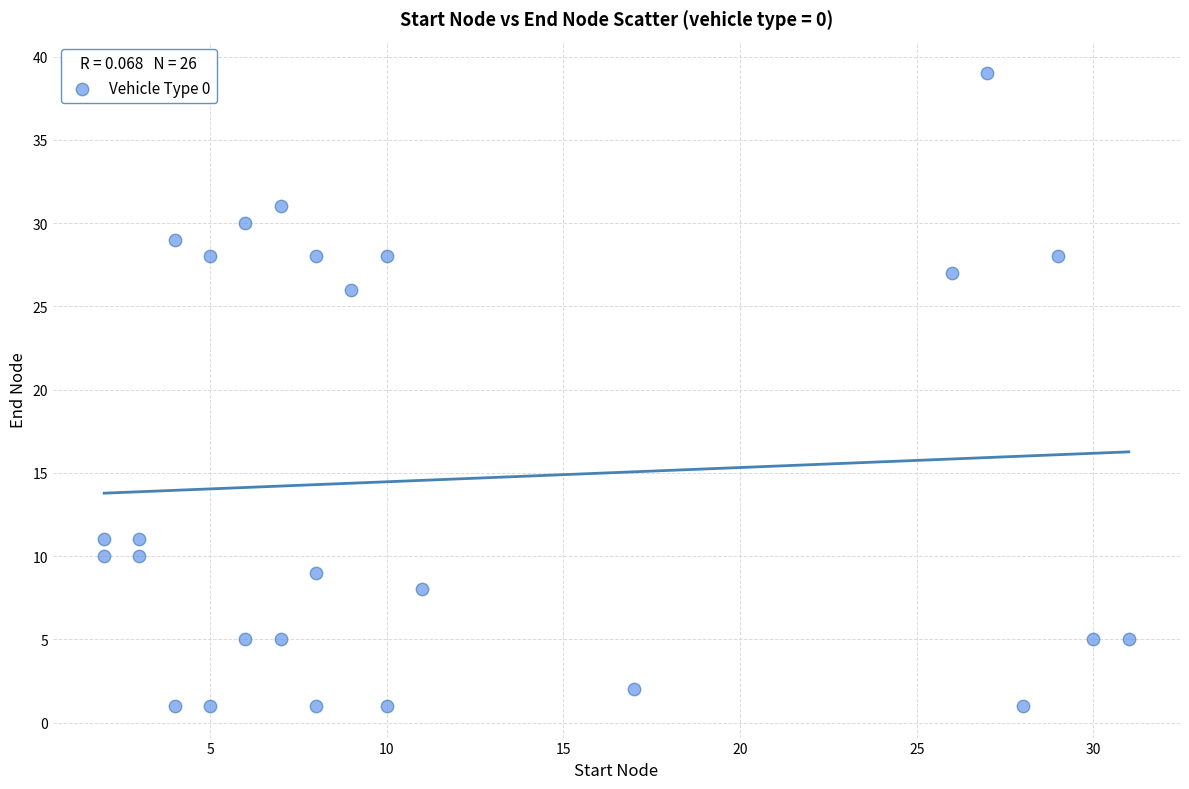

What is the range of Y values (max minus min)?

38